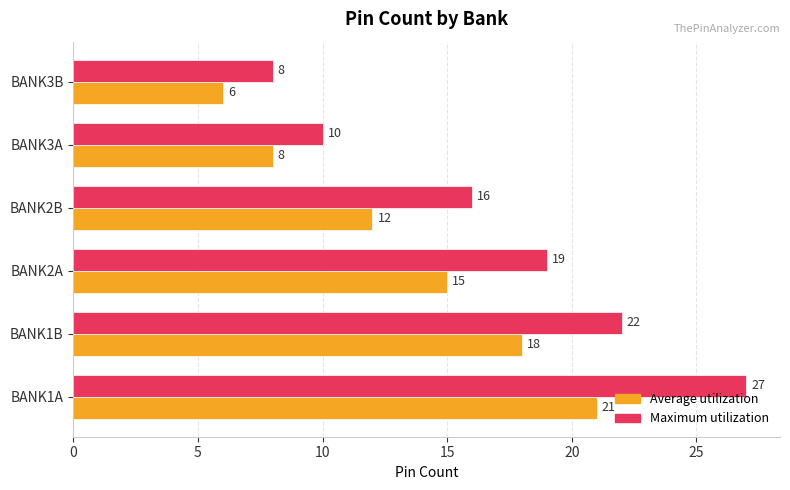

At how many categories does at least one series exceed 17?

3